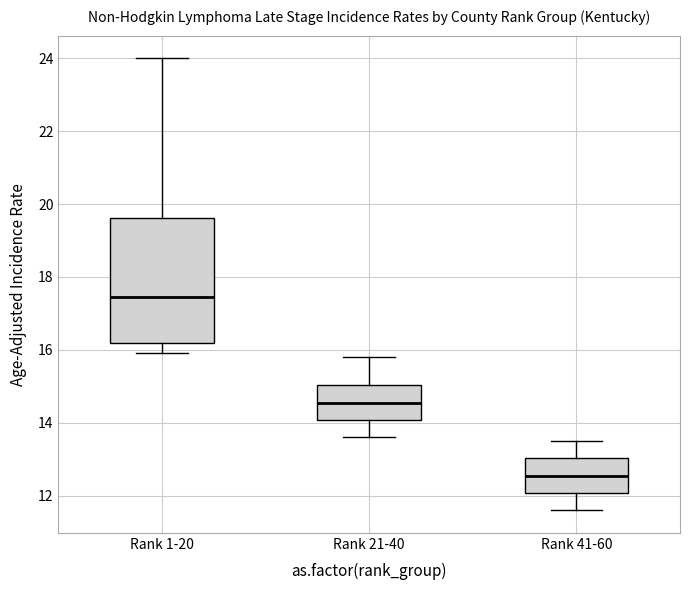

Where is the upper edge of the box for Rank 21-40 on the y-axis? The values are not printed on the chart, so give them approximately, as read against the axis.

15.0